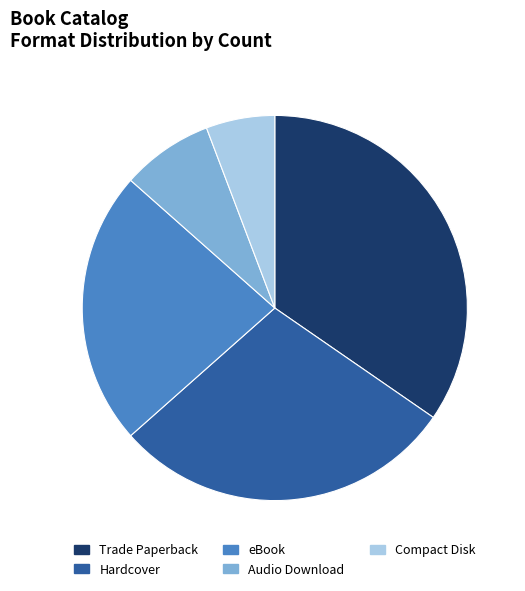

True or false: Compact Disk accounts for 6% of the total.

True